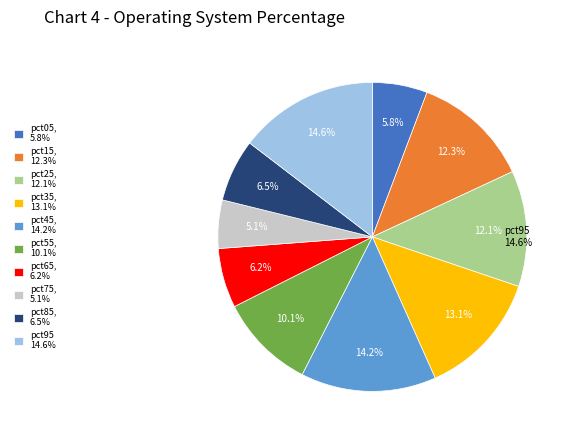

Which category has the biggest portion of the pie?

pct95